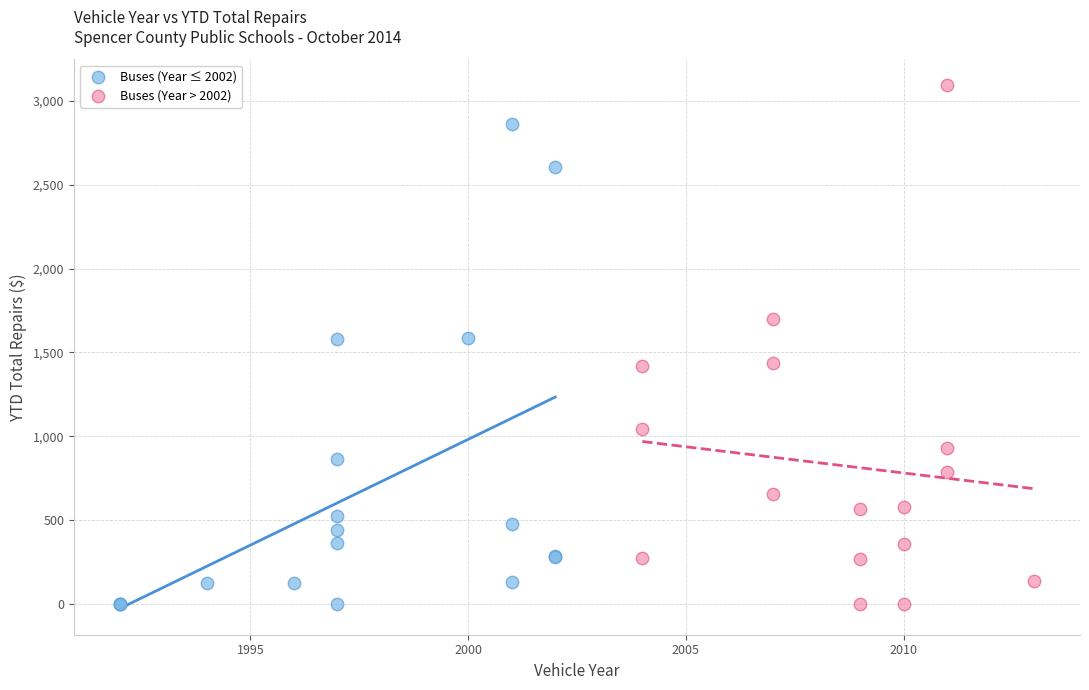

Which series contains the highest Y value?

Buses (Year > 2002)